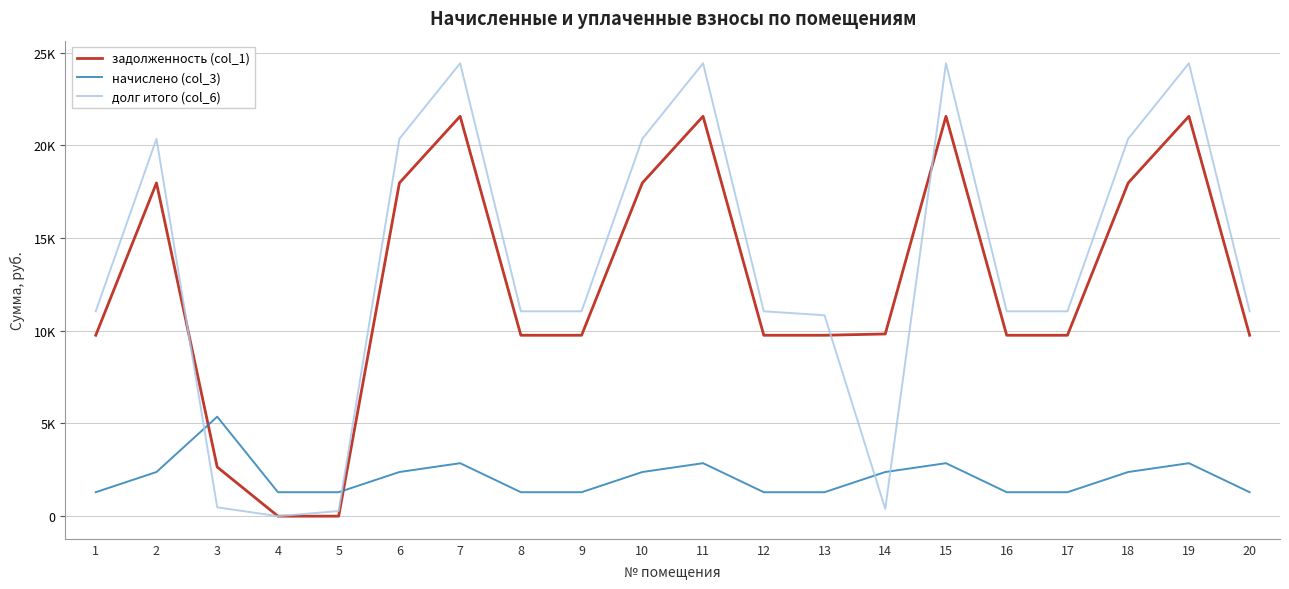

After their last crossing, which series has the higher values: начислено (col_3) or задолженность (col_1)?

задолженность (col_1)